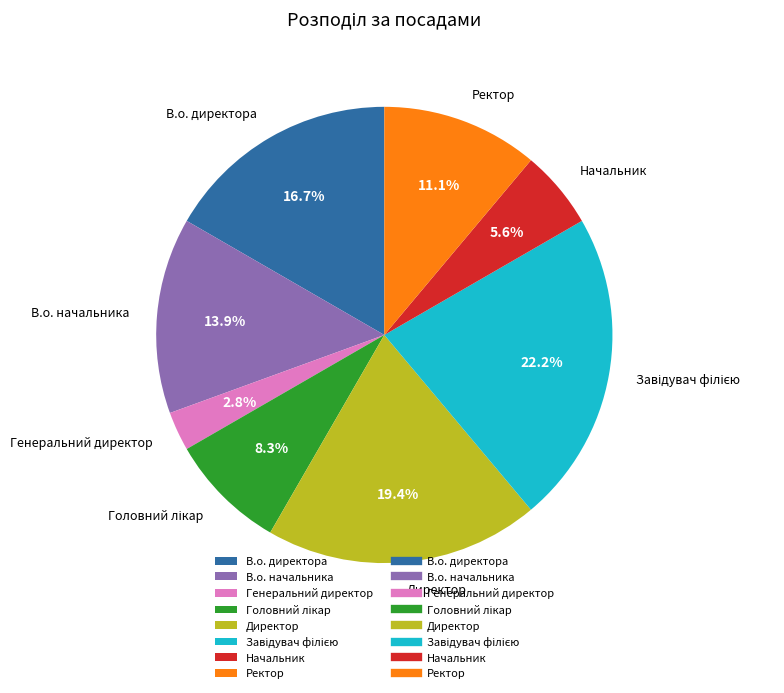

Does В.о. начальника account for over 50% of the chart?

No